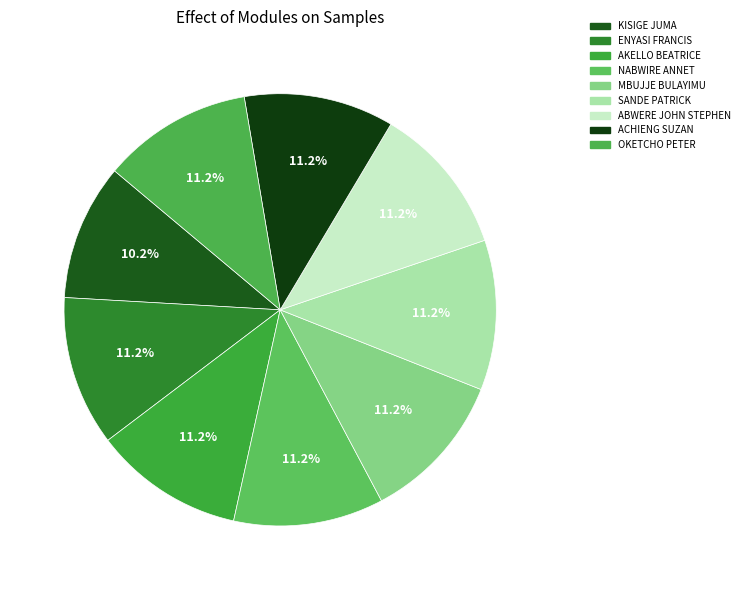

Count the number of slices in the pie.

9